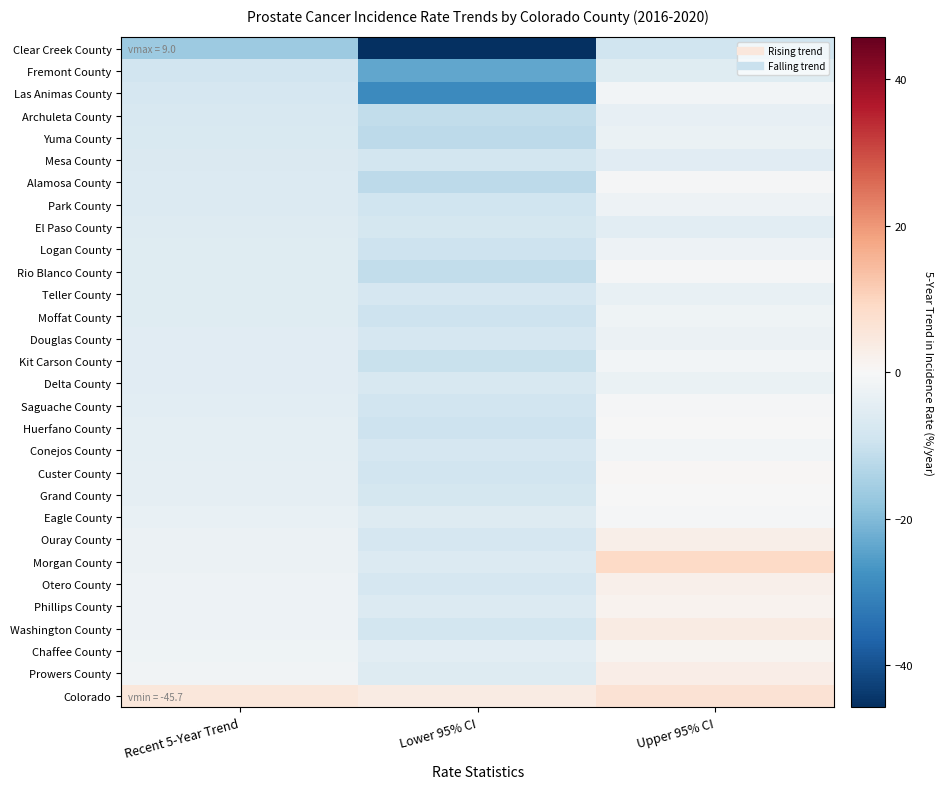

What is the maximum value shown in the chart?

9.0